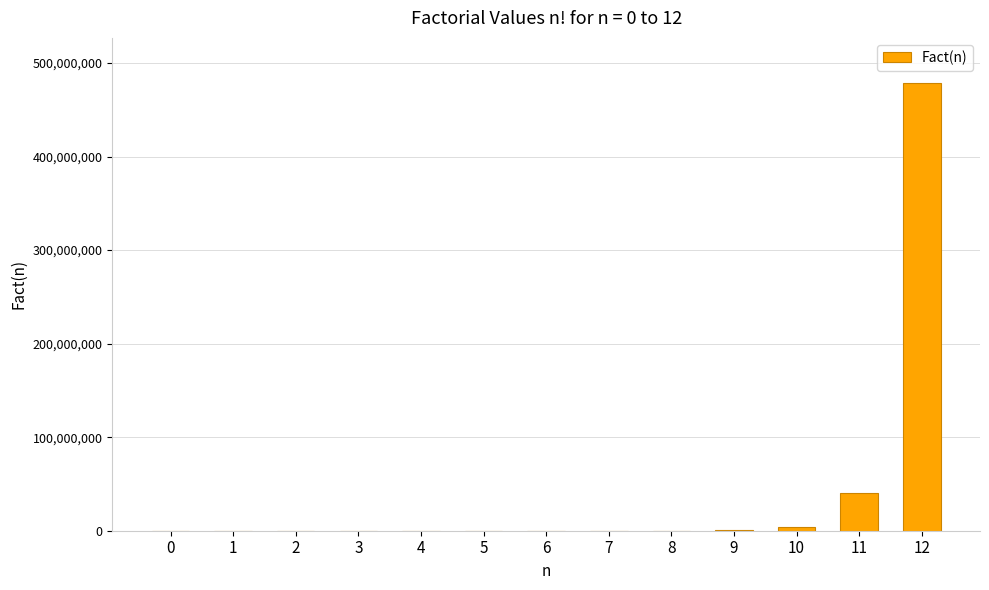

How many distinct data groups are displayed?

1